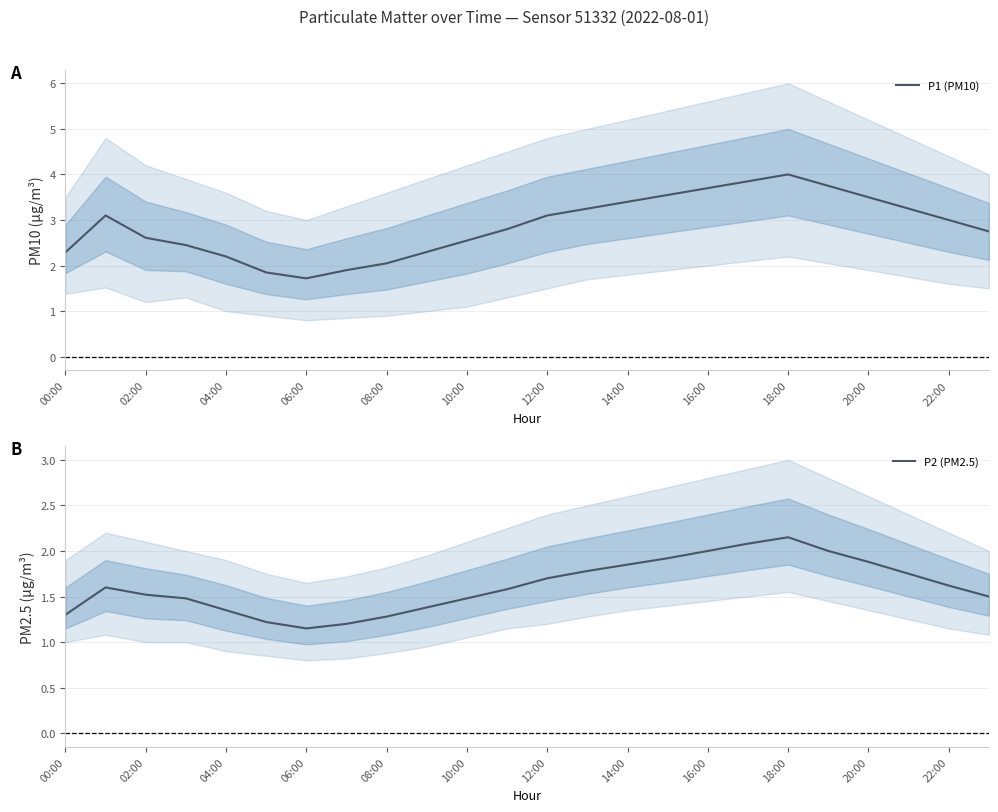

How many lines are shown in the chart?

2